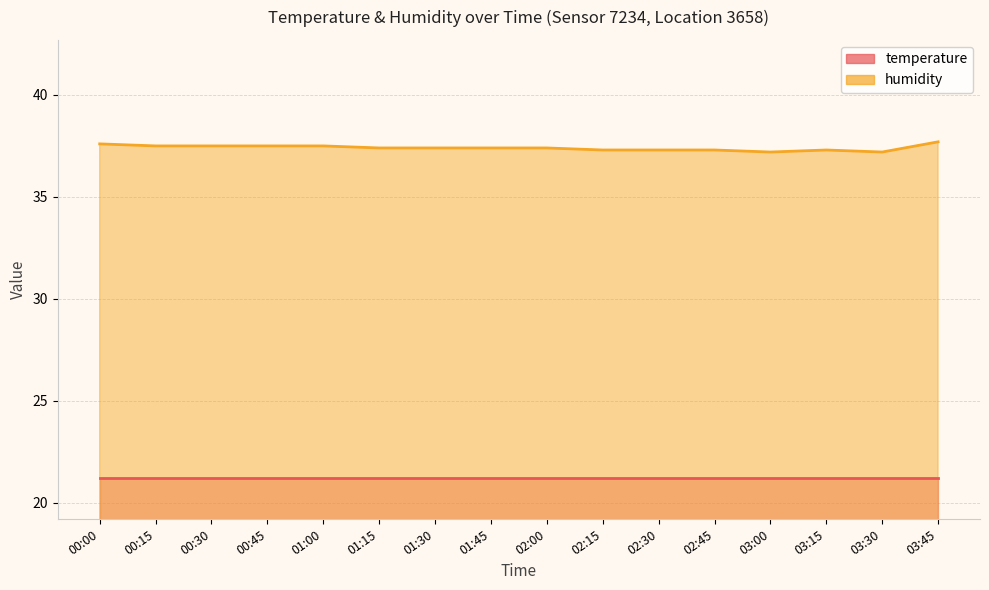

Rank the categories by value from lowest to highest.

03:00, 03:30, 02:15, 02:30, 02:45, 03:15, 01:15, 01:30, 01:45, 02:00, 00:15, 00:30, 00:45, 01:00, 00:00, 03:45